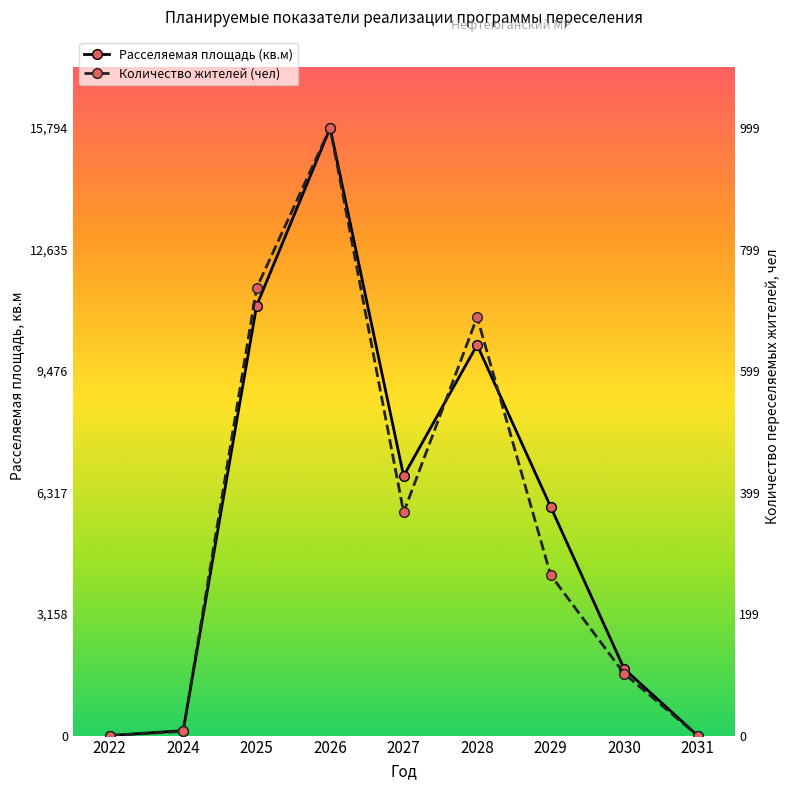

Reading right to left, list all the values displayed in this chart.

Расселяемая площадь (кв.м): 0.0	1737.7	5950.8	10154.8	6748.4	15794.2	11178.8	128.0	0.0
Количество жителей (чел): 0.0	102.0	264.0	688.0	367.0	999.0	736.0	7.0	0.0